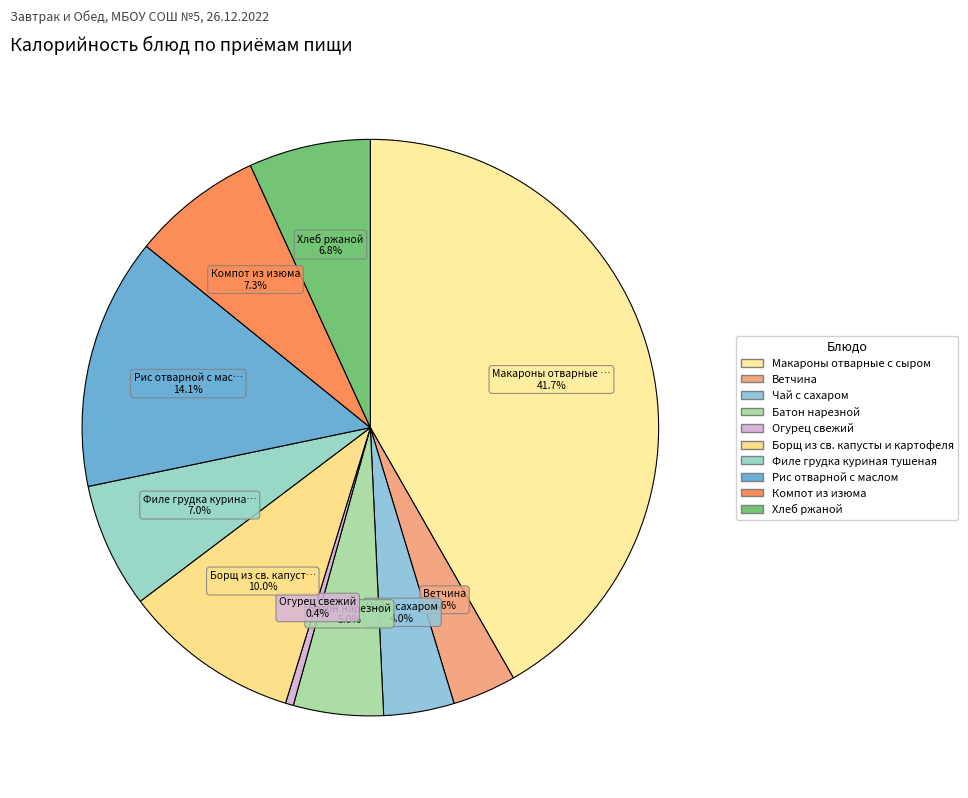

How many slices are in this pie chart?

10